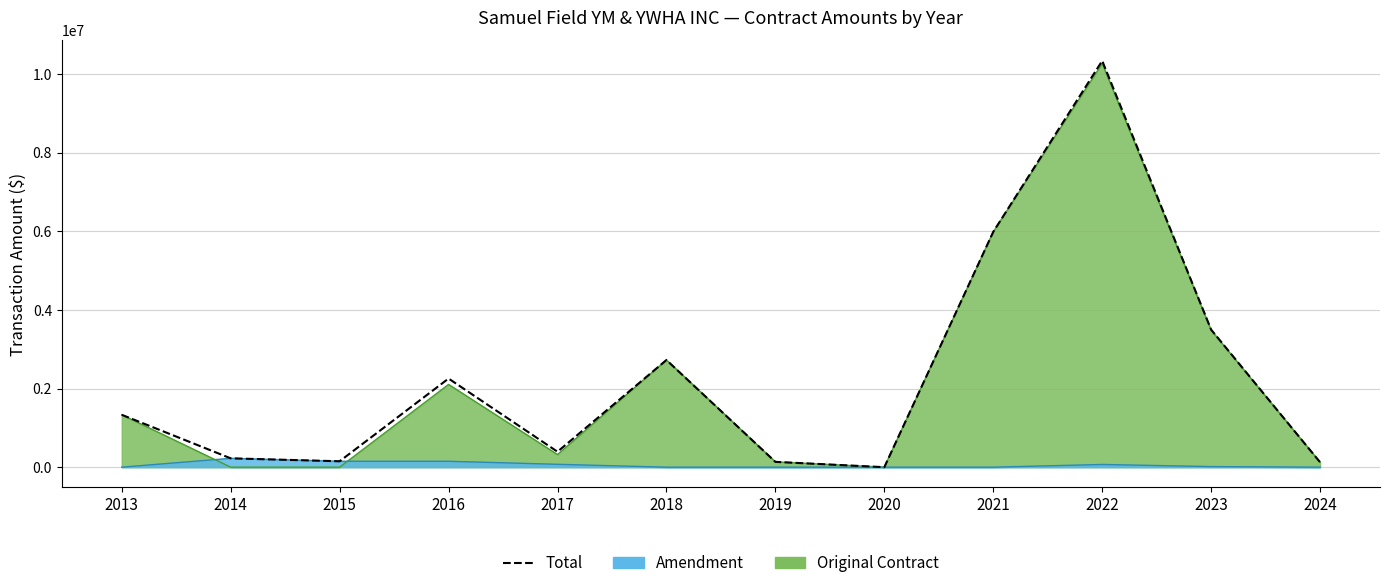

The value at 2013 is 2097492. True or false?

False